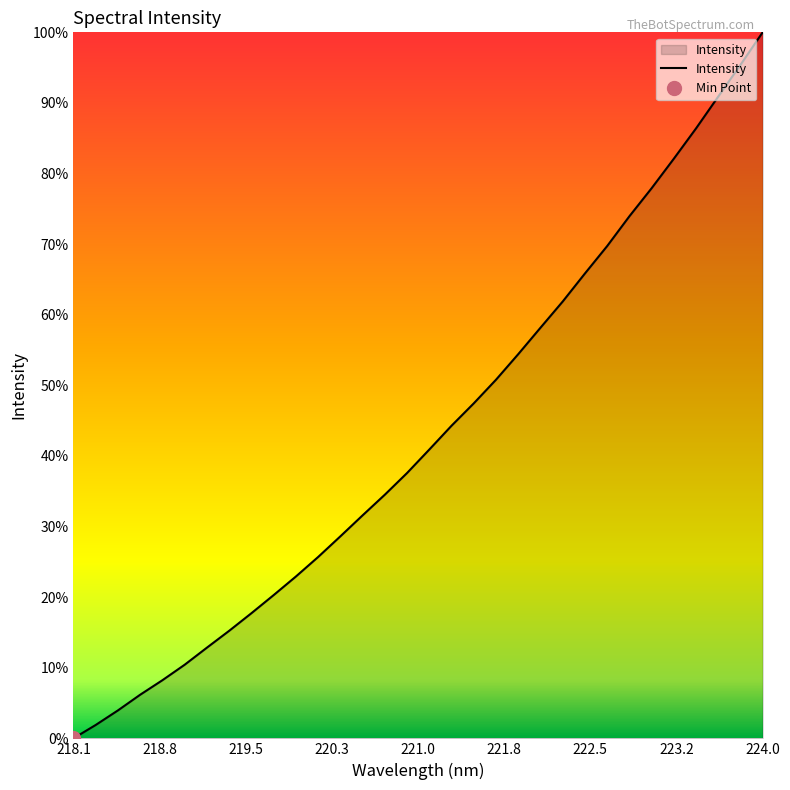

True or false: the data has more than 1 interior local peaks.

False